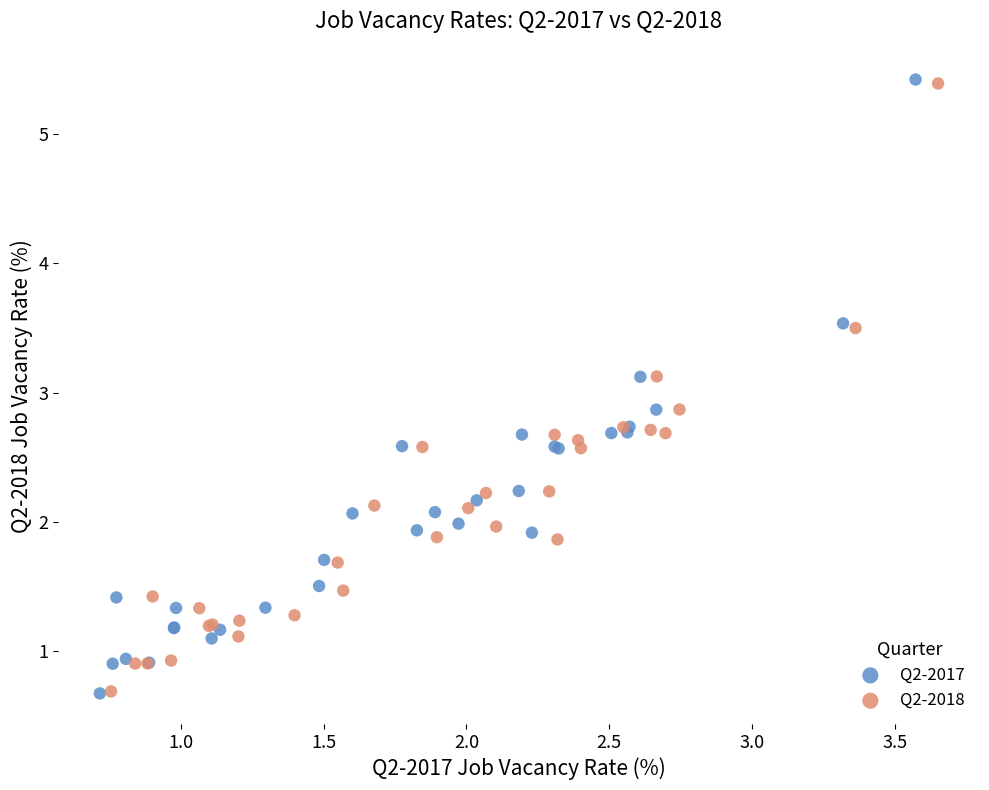

Which series has the widest spread of Y values?

Q2-2017